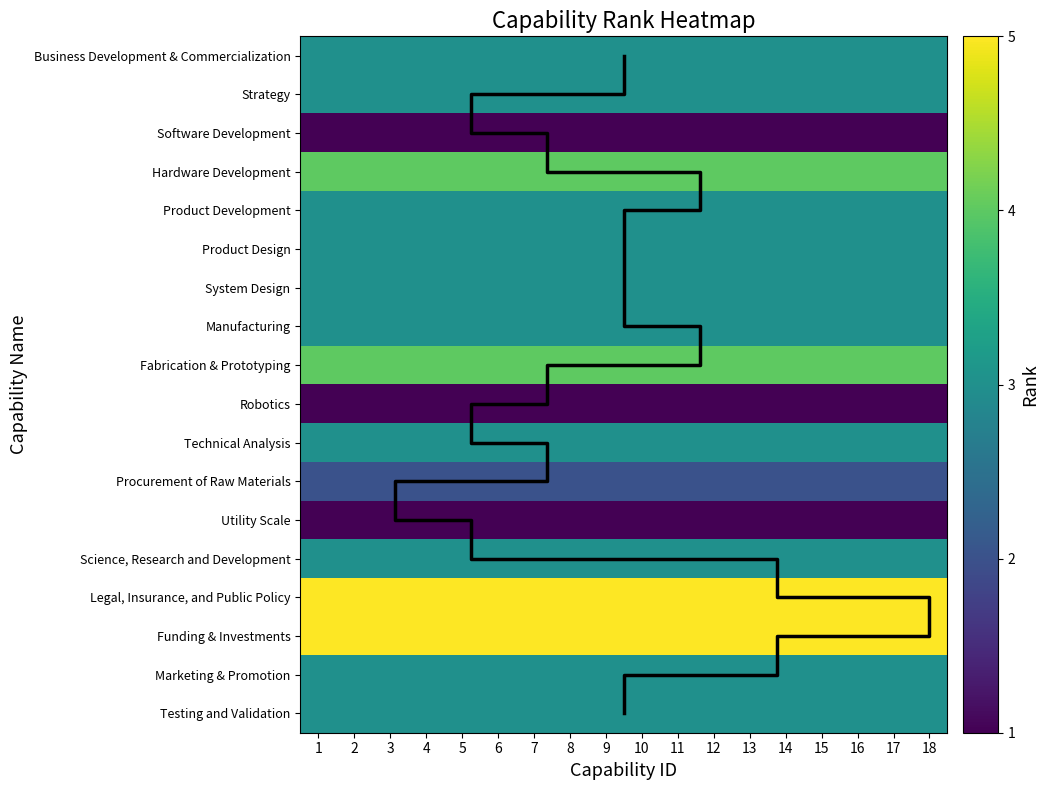

Which series has the largest range (max minus min)?

Business Development & Commercialization